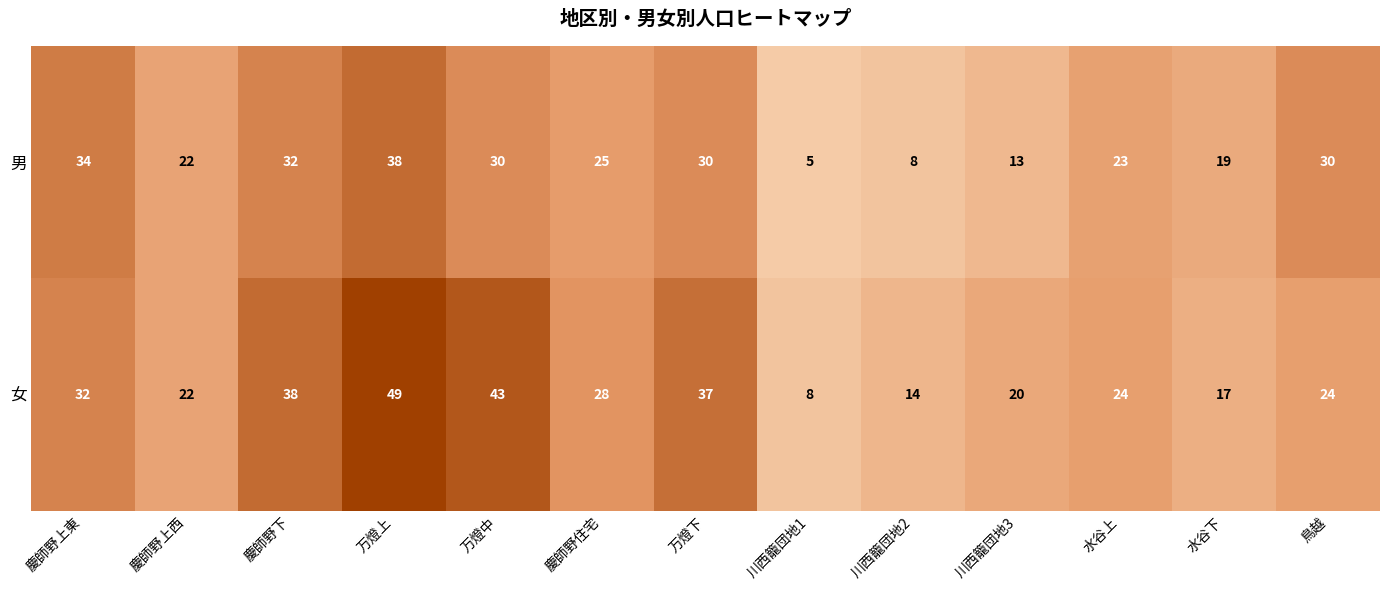

What is the smallest value displayed?

5